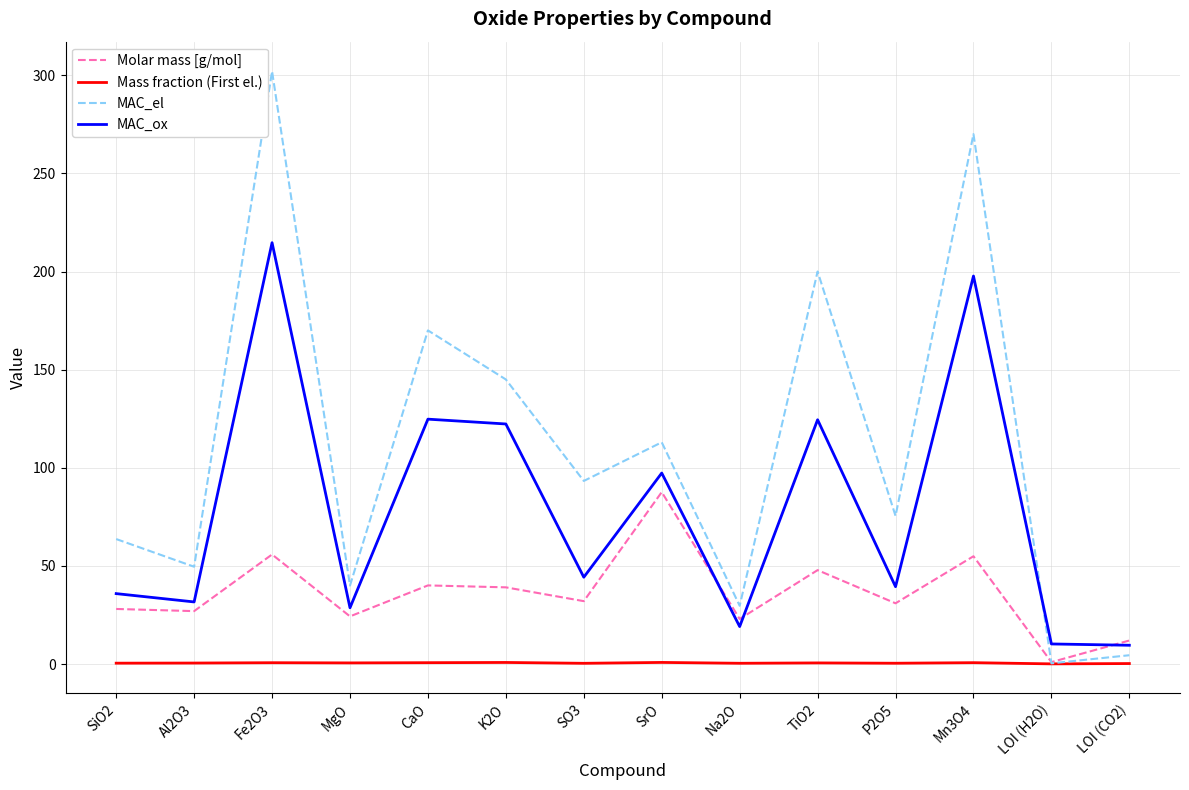

At which category is the sum across all series the highest?

Fe2O3